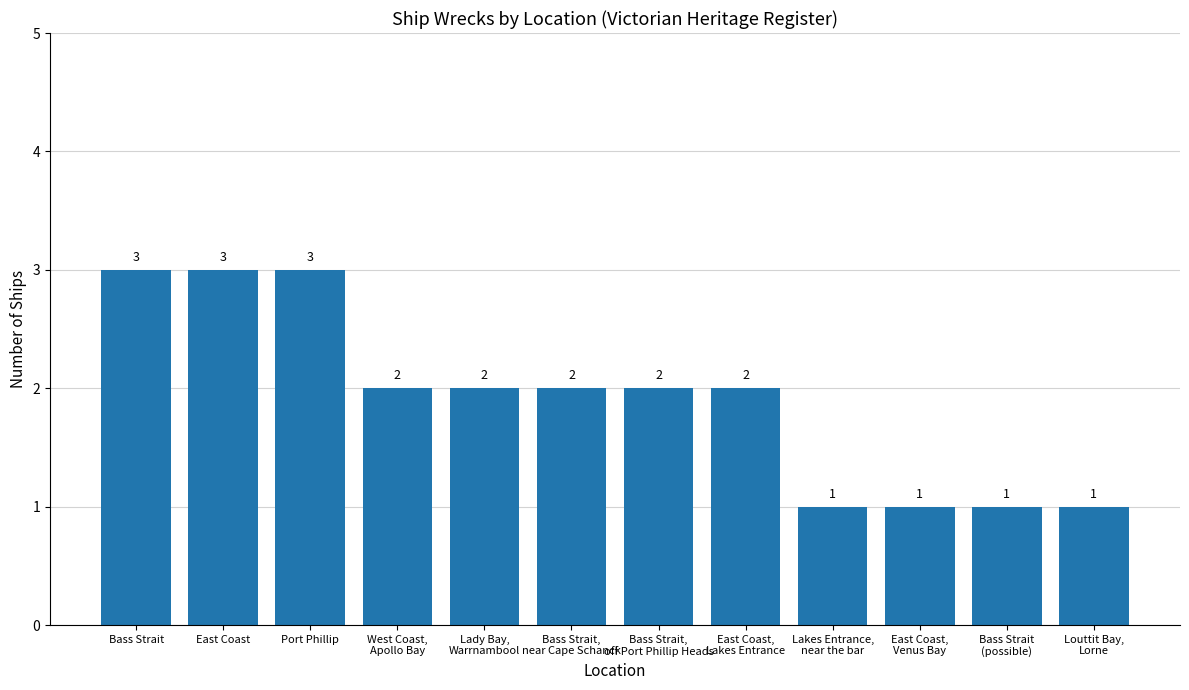

What is the approximate value at Port Phillip?

3